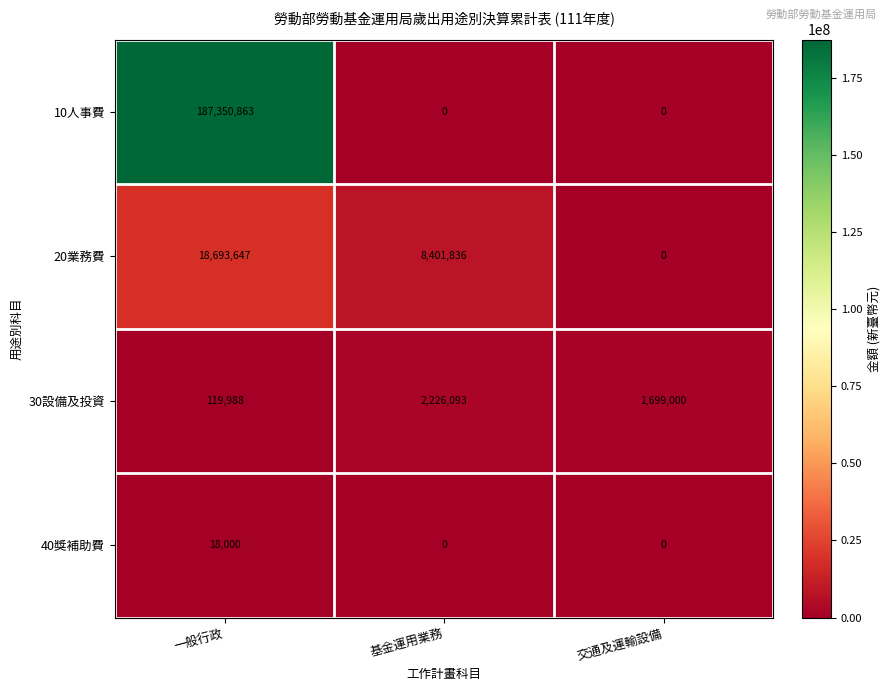

What is the sum of the 30設備及投資 values at 基金運用業務 and 交通及運輸設備?

3925093